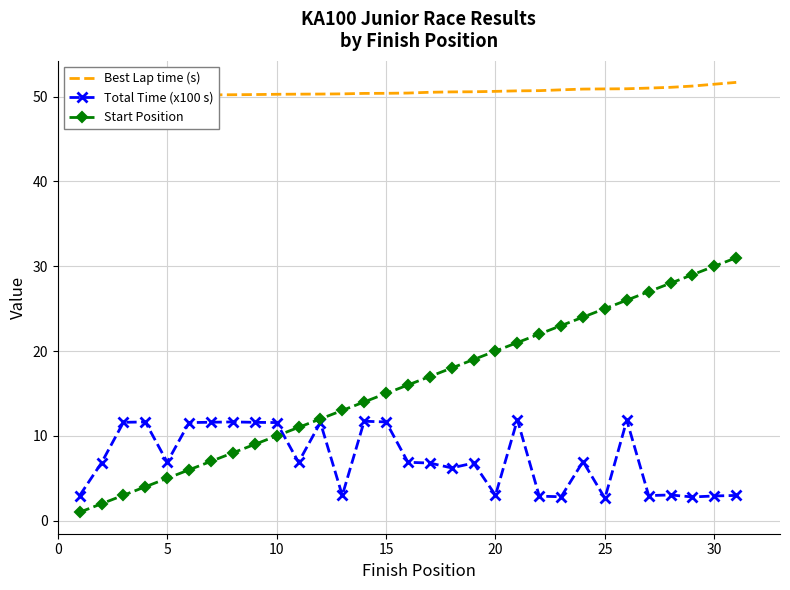

True or false: Start Position has a value of 5.0 at 5.

True